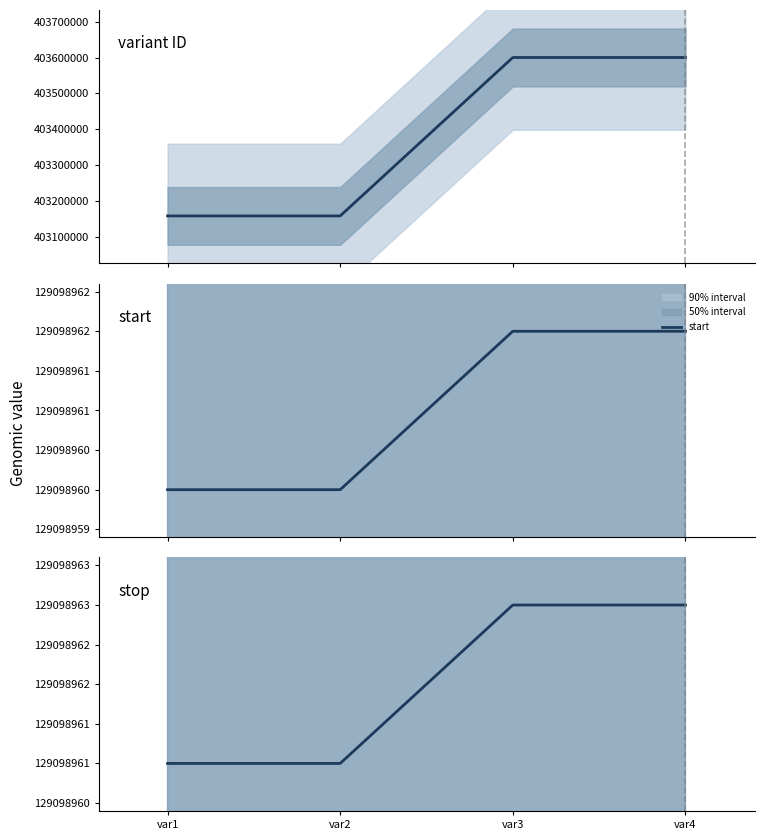

Which series has the largest range (max minus min)?

variant ID